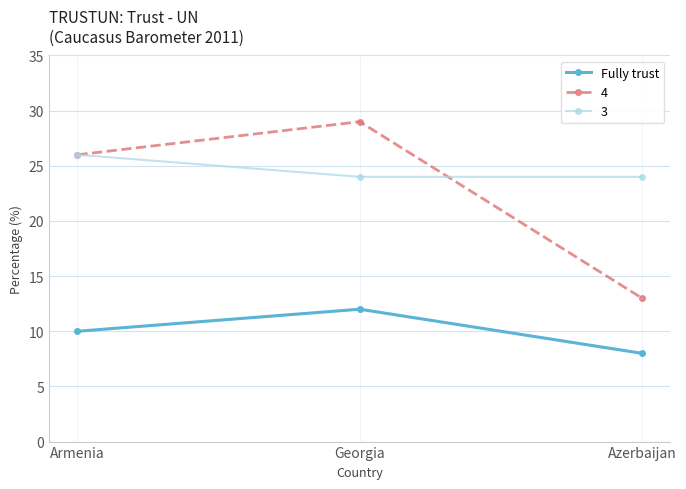

The 3 series shows 41 at Armenia. True or false?

False